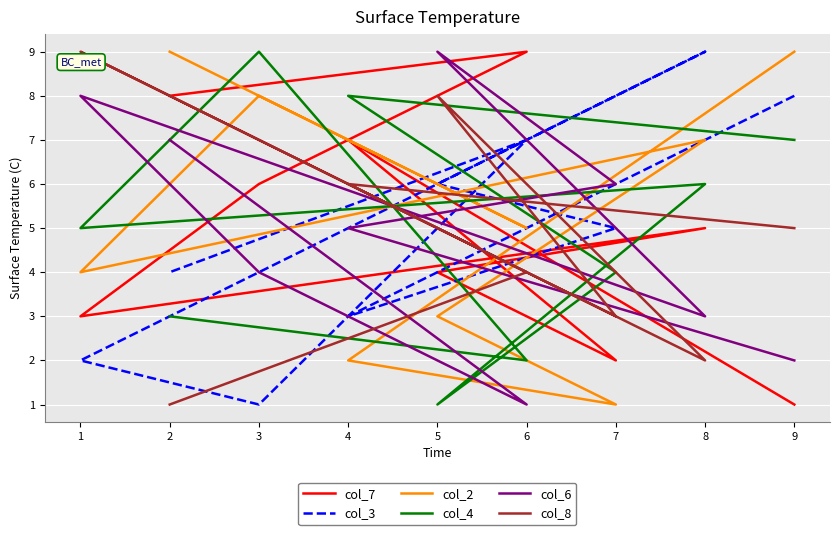

Which series has the largest range (max minus min)?

col_7